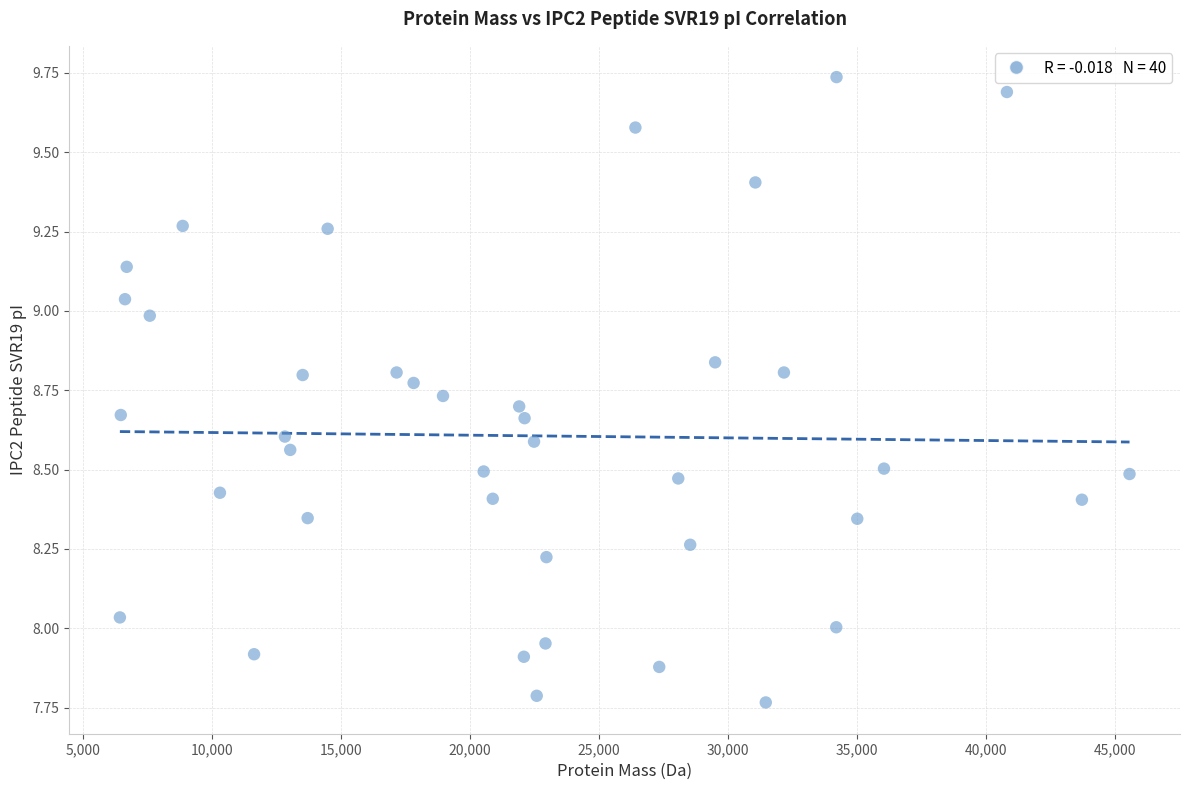

What is the range of X values (max minus min)?

39109.7